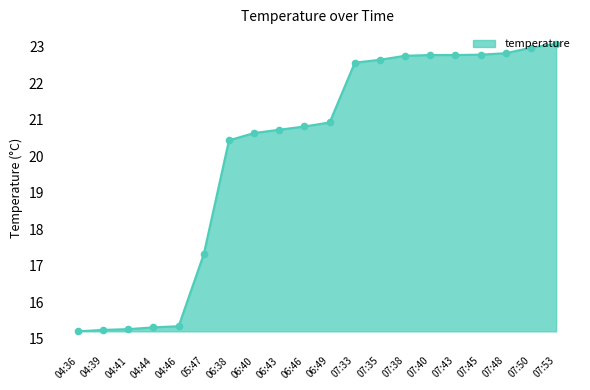

What is the ratio of the value at 04:44 to the value at 07:48?

0.7